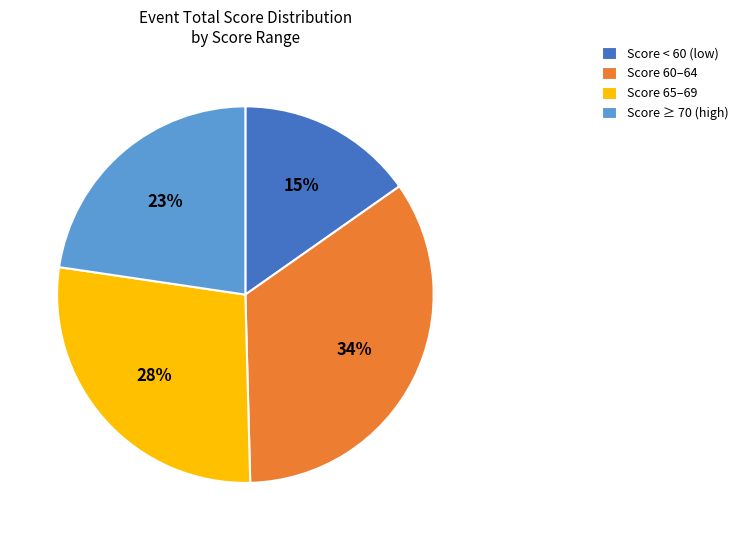

To the nearest percent, what percentage of the pie is Score < 60 (low)?

15%